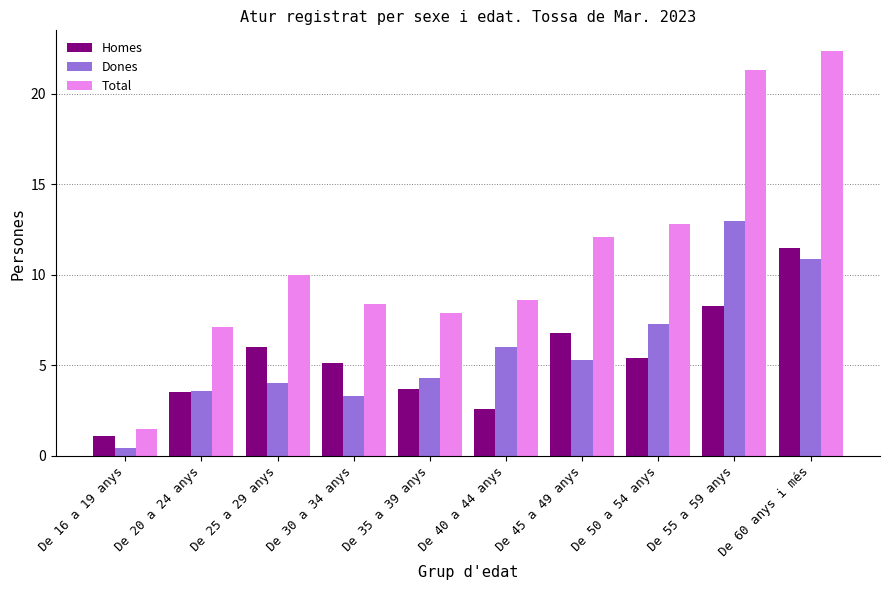

How many values in the Homes series are below 5?

4